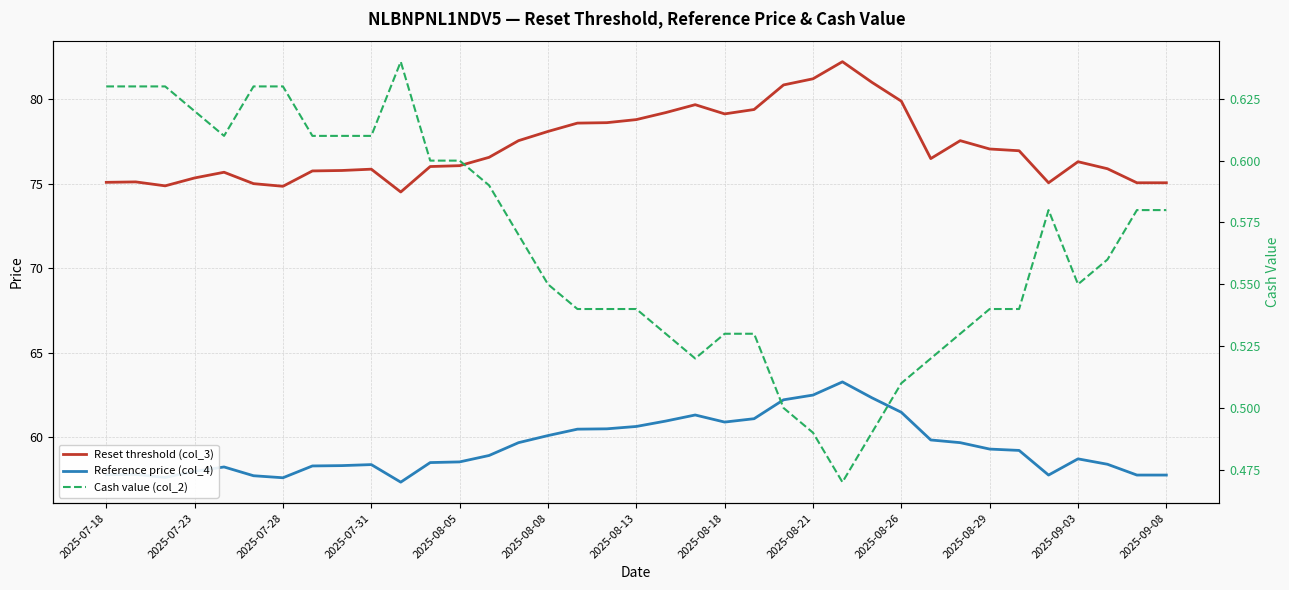

Is it true that Cash value (col_2) equals 0.3 at 31?

False